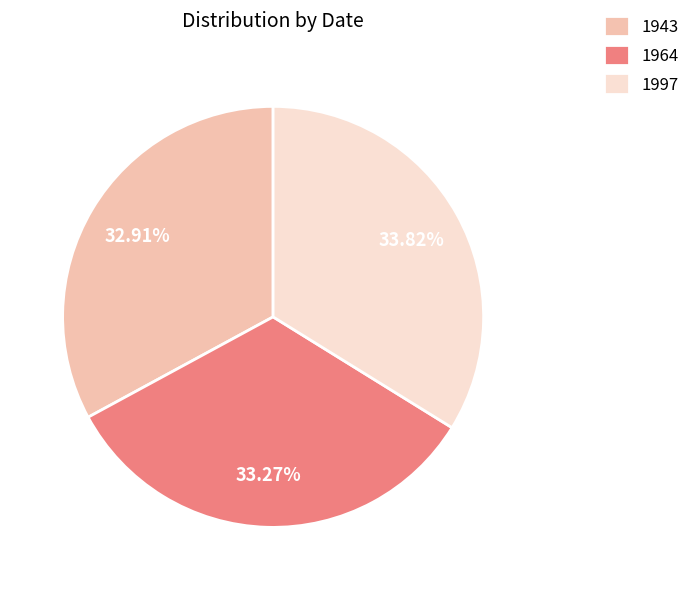

How many slices are in this pie chart?

3